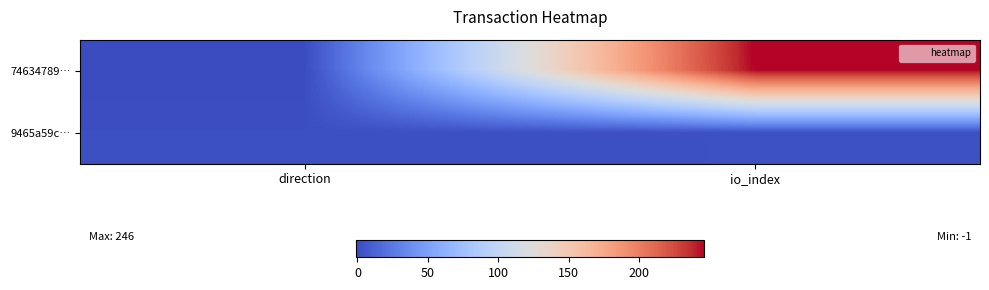

At which category does the chart reach its peak across all series?

io_index